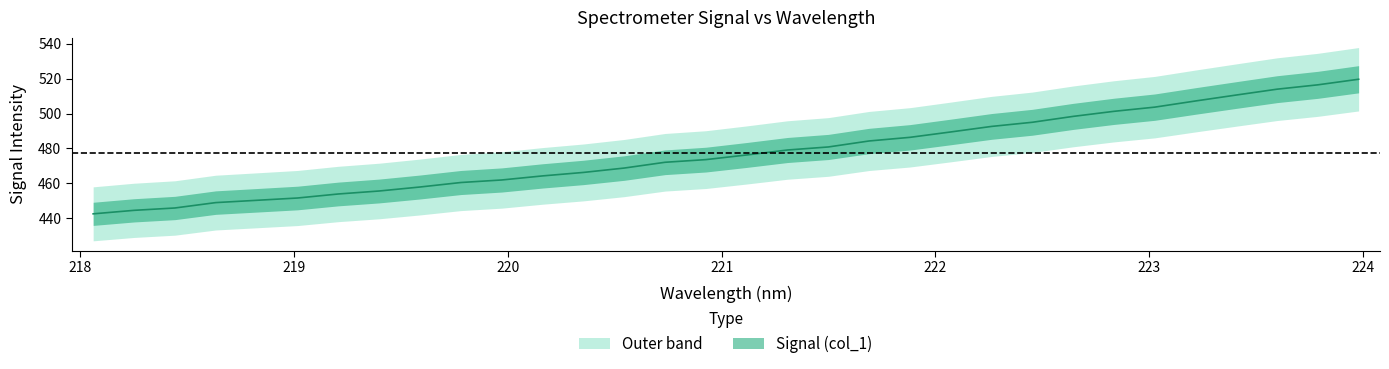

What is the label of the 30th point from the right?

219